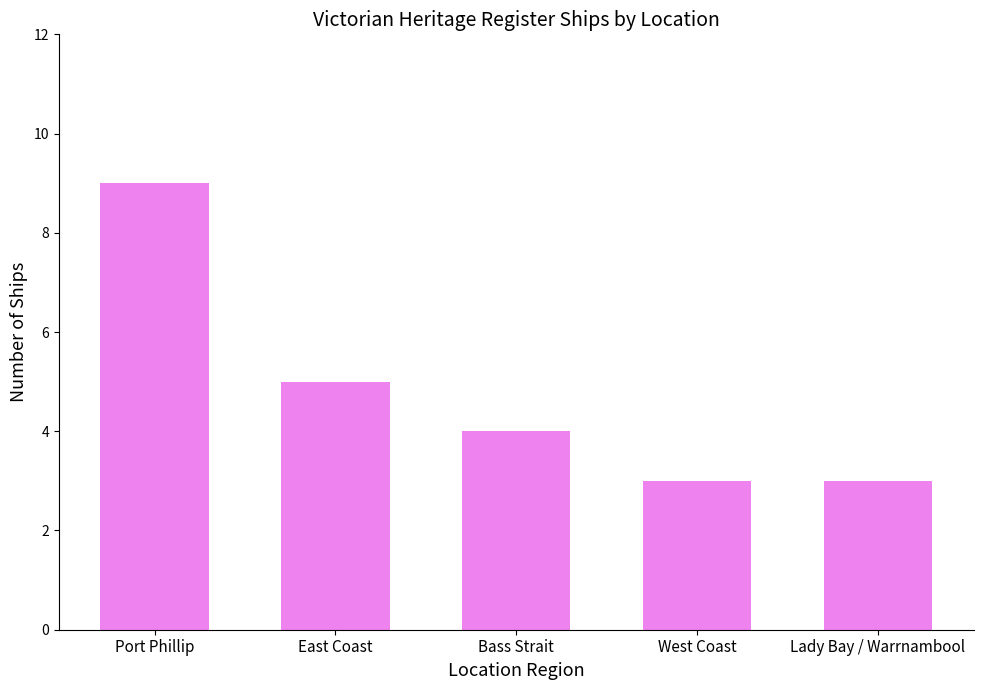

What is the sum of all values?

24